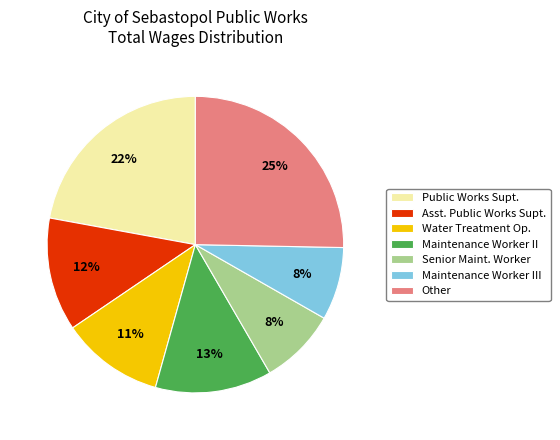

What is the largest slice in the pie chart?

Other